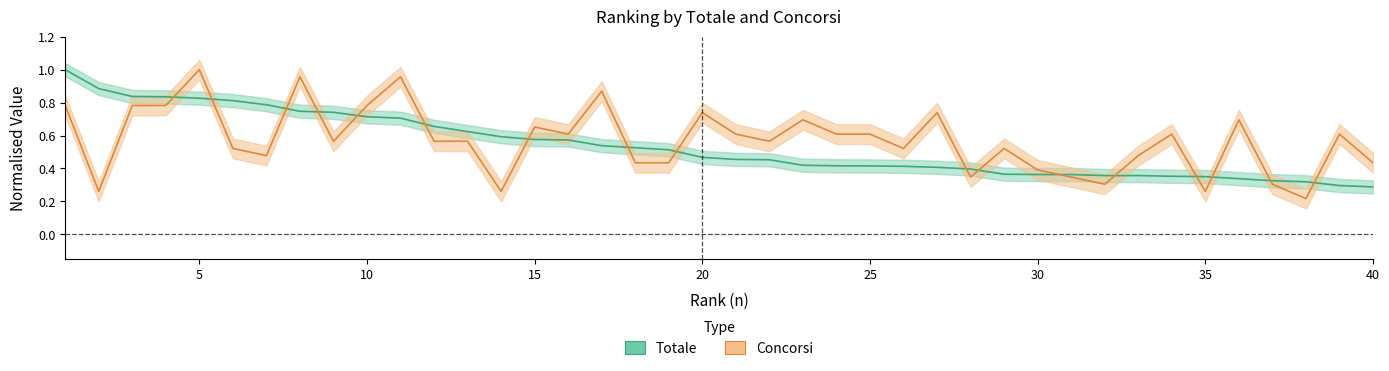

Rank the series at 28 from highest to lowest value.

Totale, Concorsi